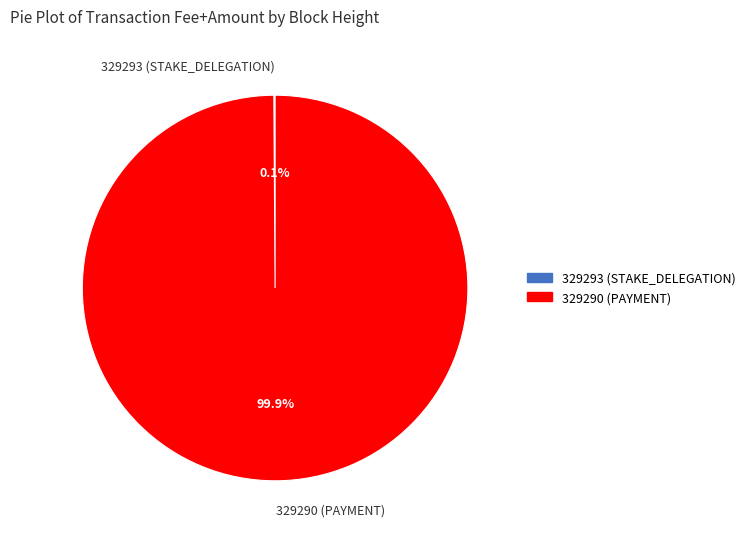

What percentage is the 329290 (PAYMENT) slice, to the nearest percent?

100%